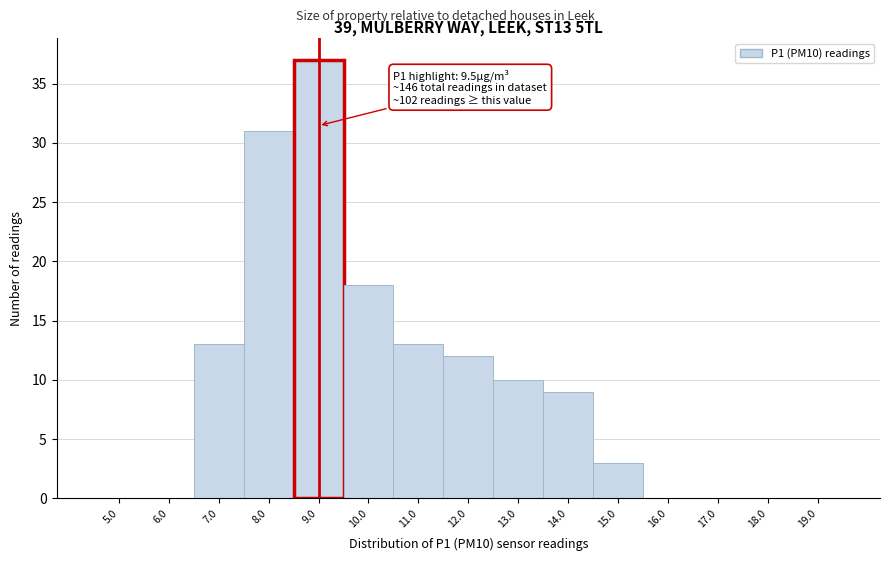

Reading left to right, list all the values displayed in this chart.

5.0=0	6.0=0	7.0=13	8.0=31	9.0=37	10.0=18	11.0=13	12.0=12	13.0=10	14.0=9	15.0=3	16.0=0	17.0=0	18.0=0	19.0=0